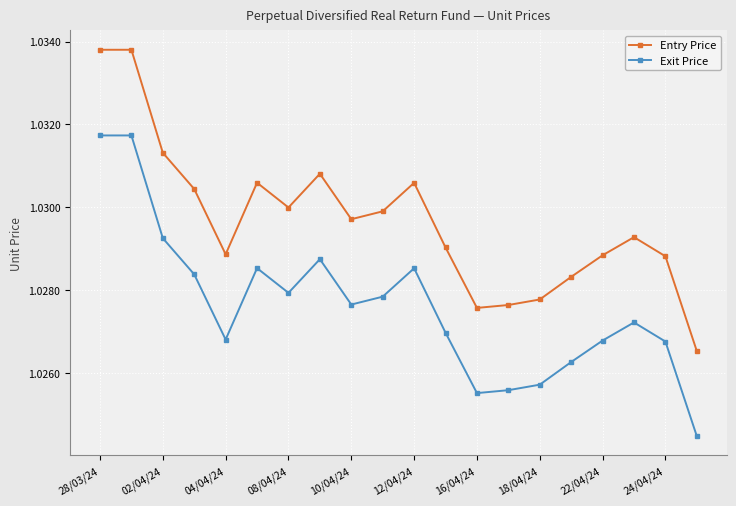

True or false: Entry Price and Exit Price cross at least once.

False